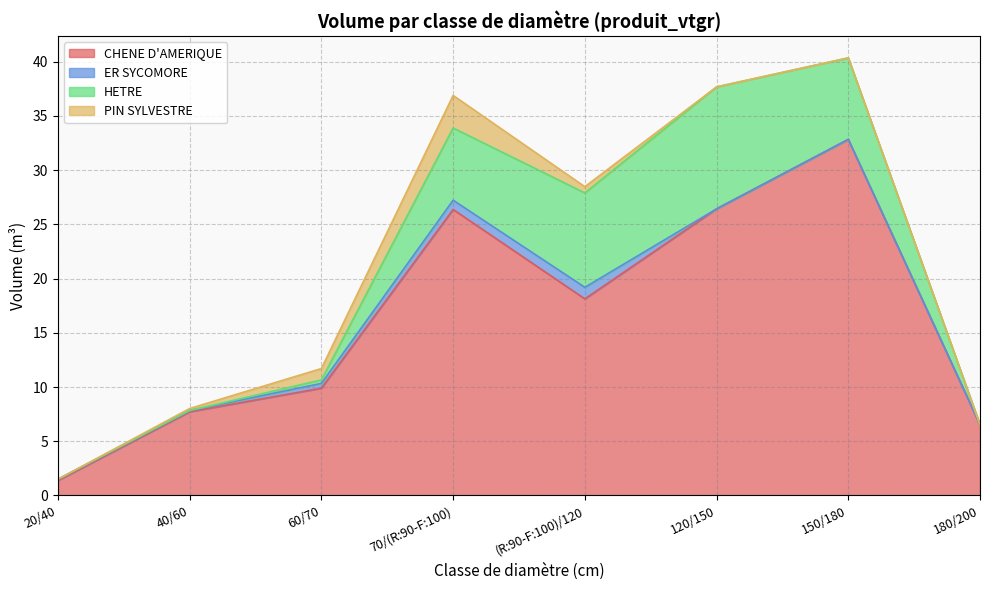

What is the label of the 3rd point from the right?

120/150